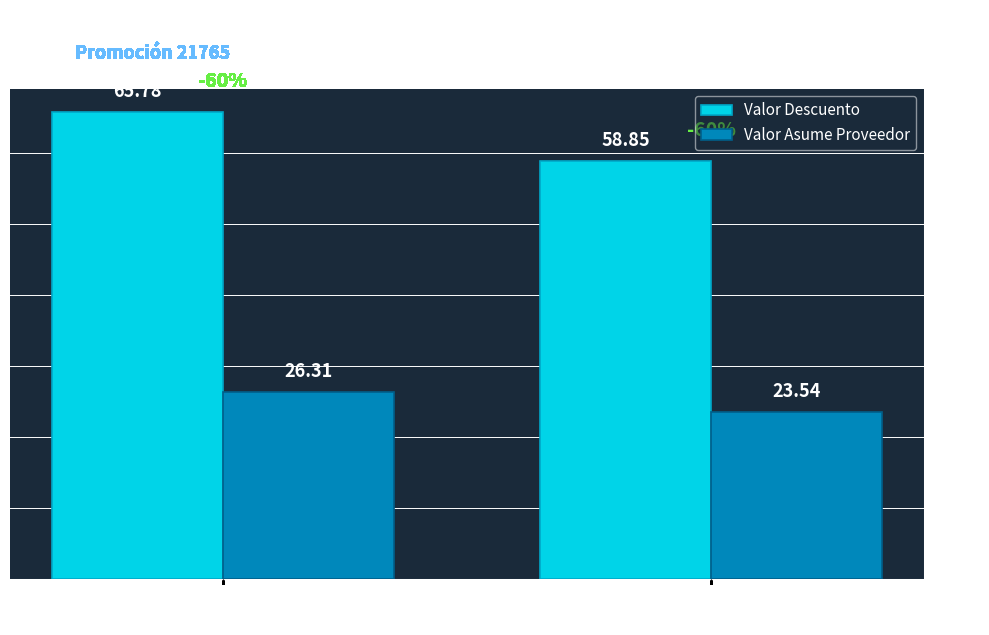

What is the total value across all series at ASPIRINA ADVANCED
POLVO EFERV SOB CAJ*20?

92.1